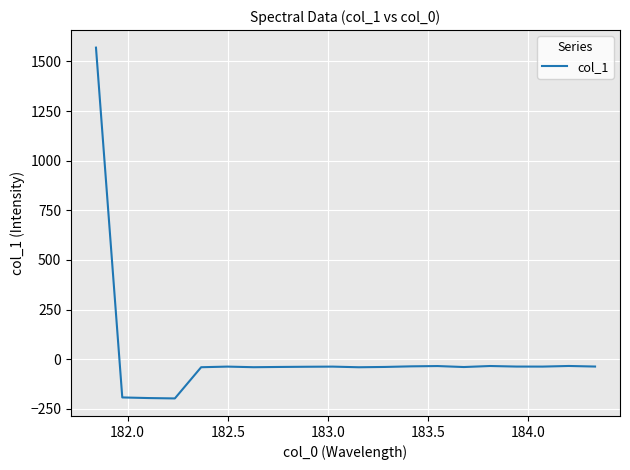

What is the smallest value displayed?

-197.8